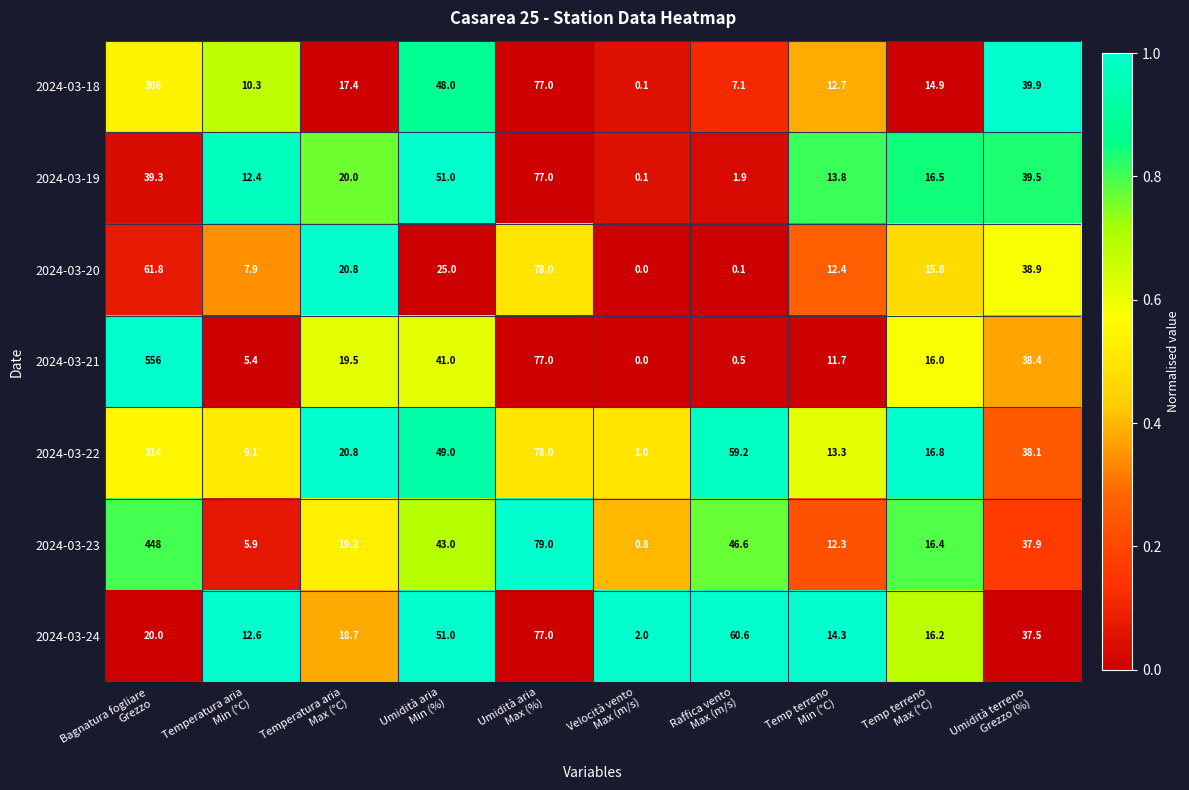

What is the sum of all 2024-03-18 values?

535.4